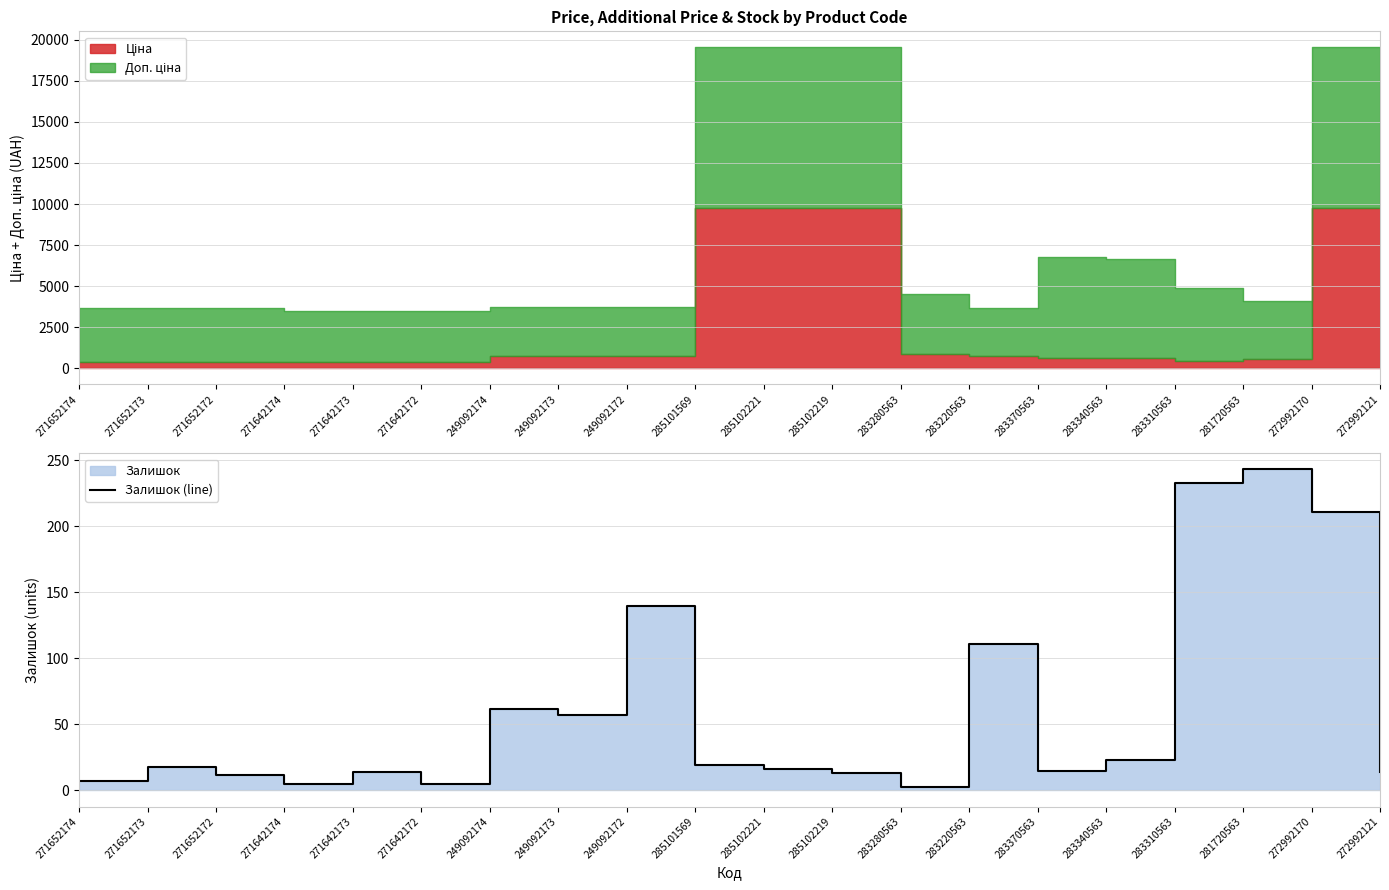

Does the chart display data point markers on the line(s)?

No